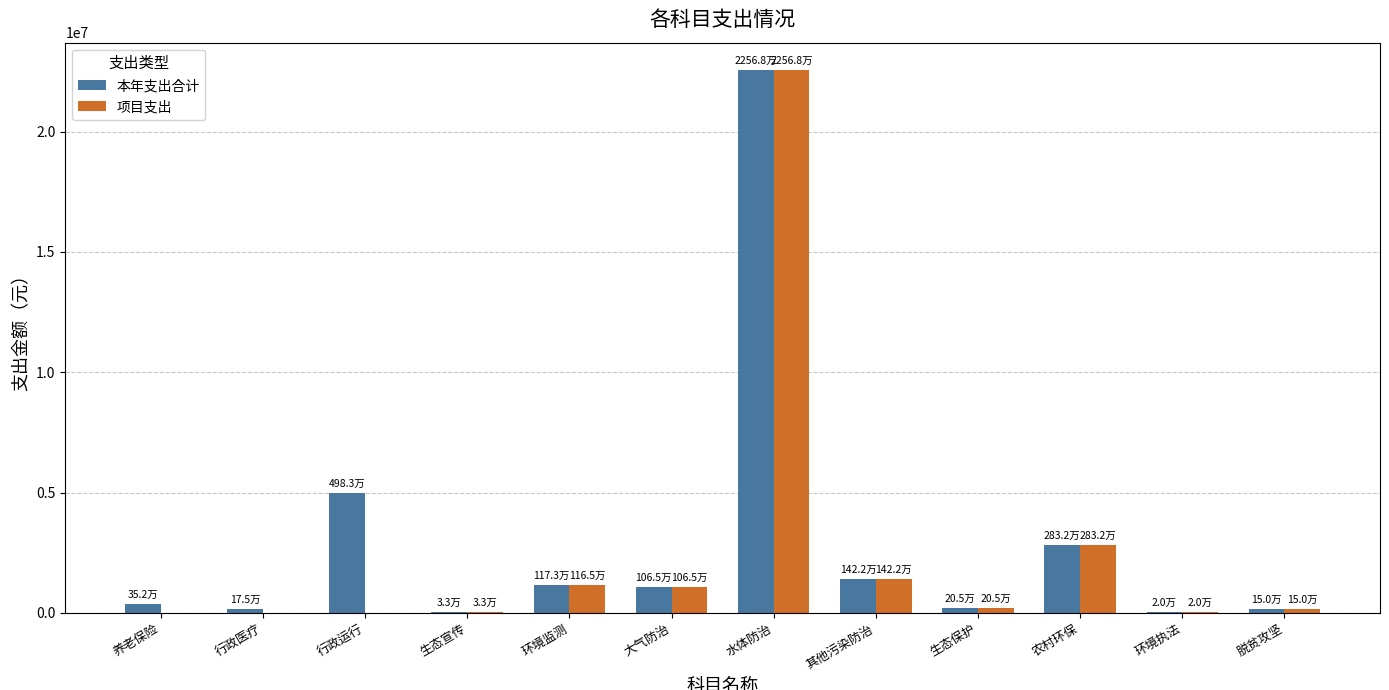

What is the sum of all 项目支出 values?

29460480.7